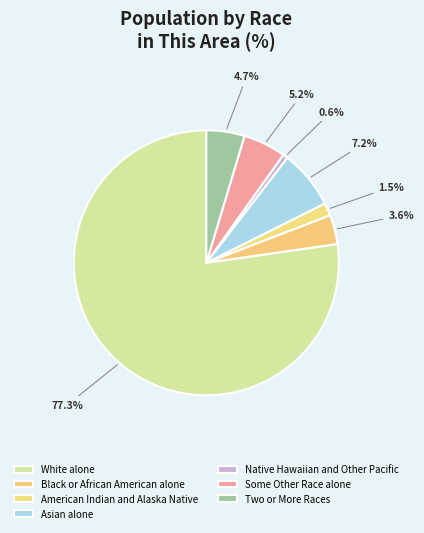

Which slice is the smallest?

Native Hawaiian and Other Pacific